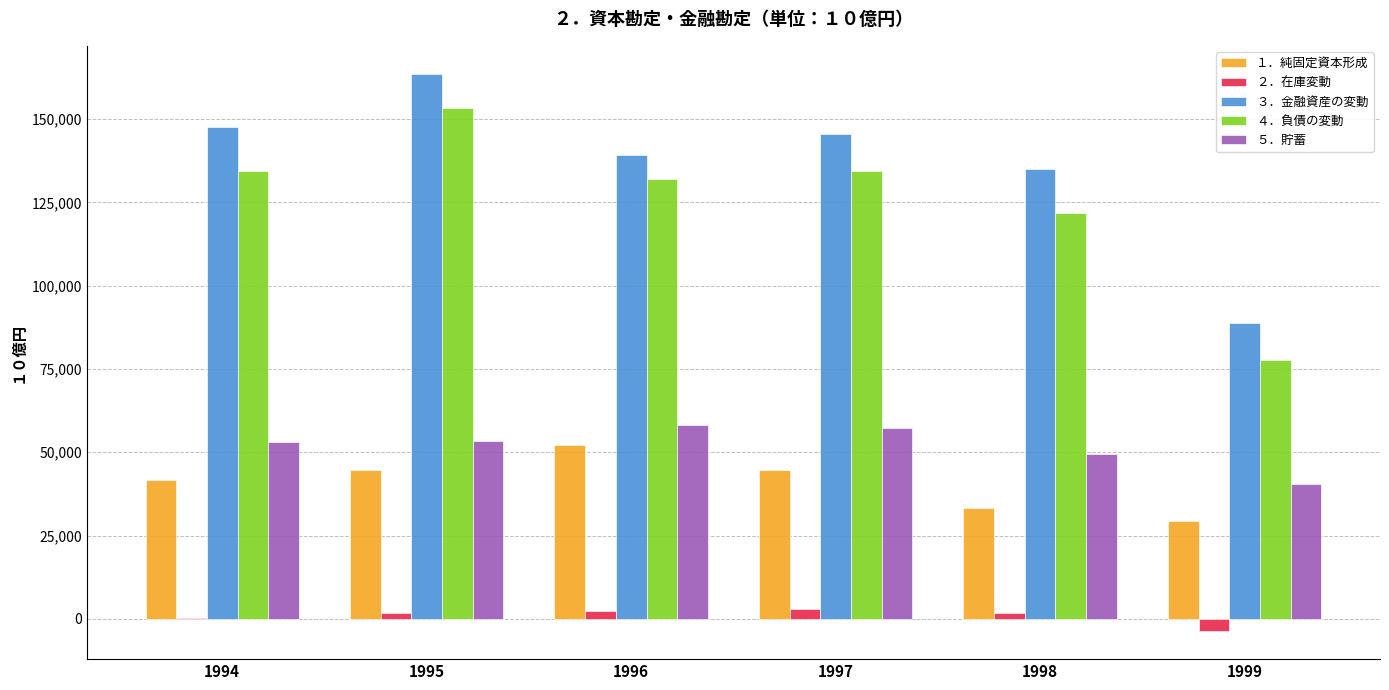

How many groups of bars are there?

6